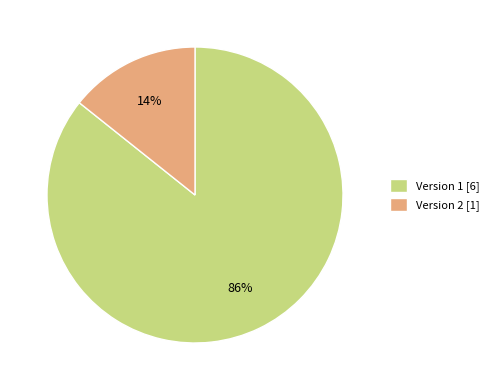

Is Version 2 [1] the majority of the pie?

No